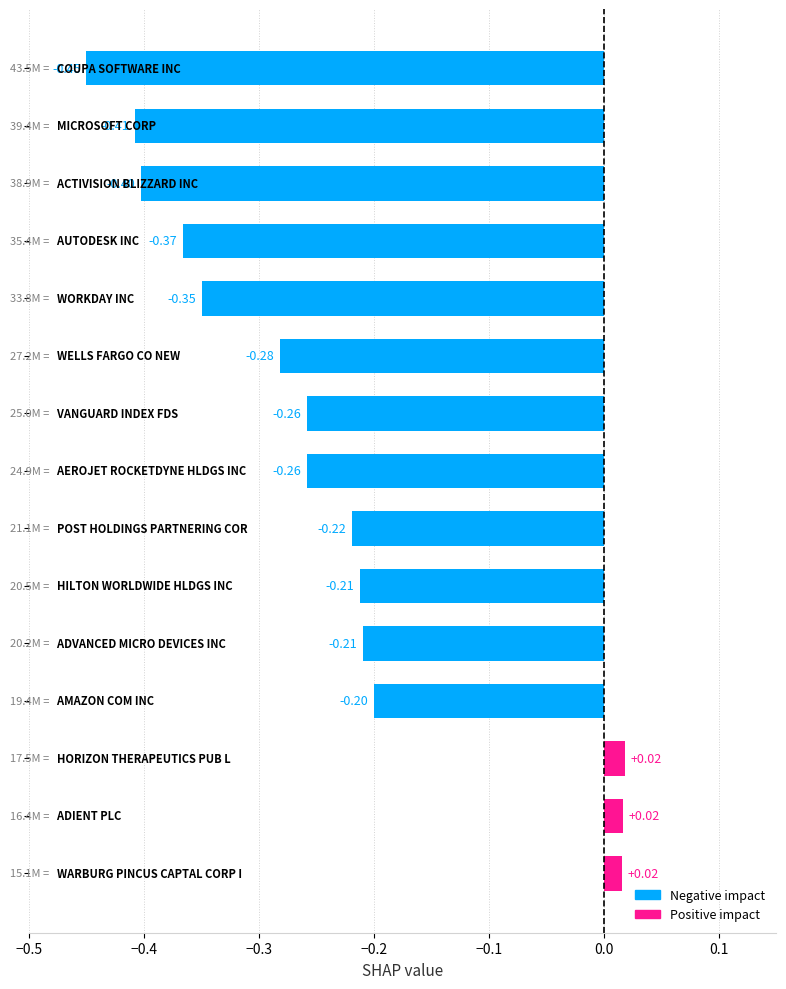

What is the difference between the maximum and minimum values?

0.5